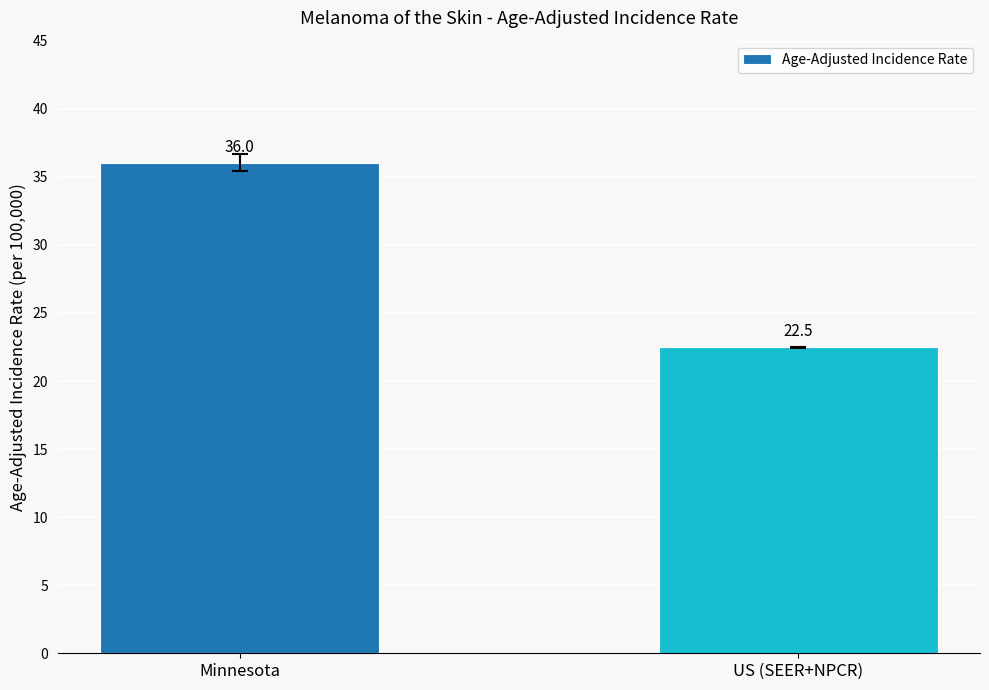

Count the number of data series in this chart.

1